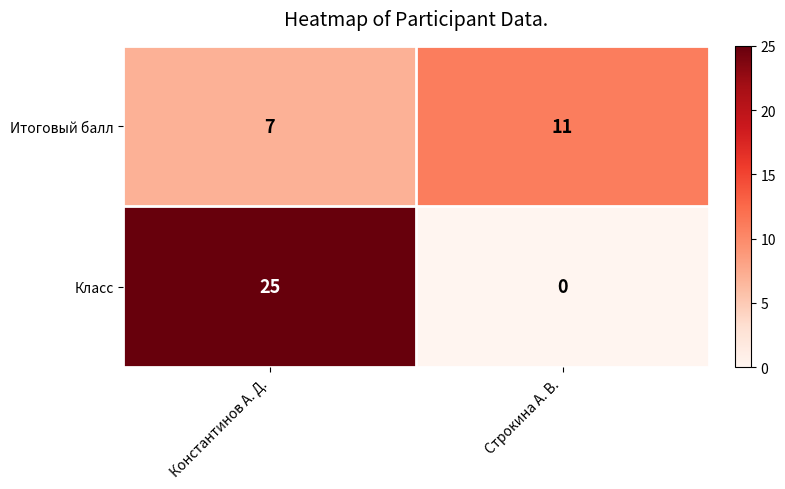

Which category has the lowest value across all series?

Строкина А. В.